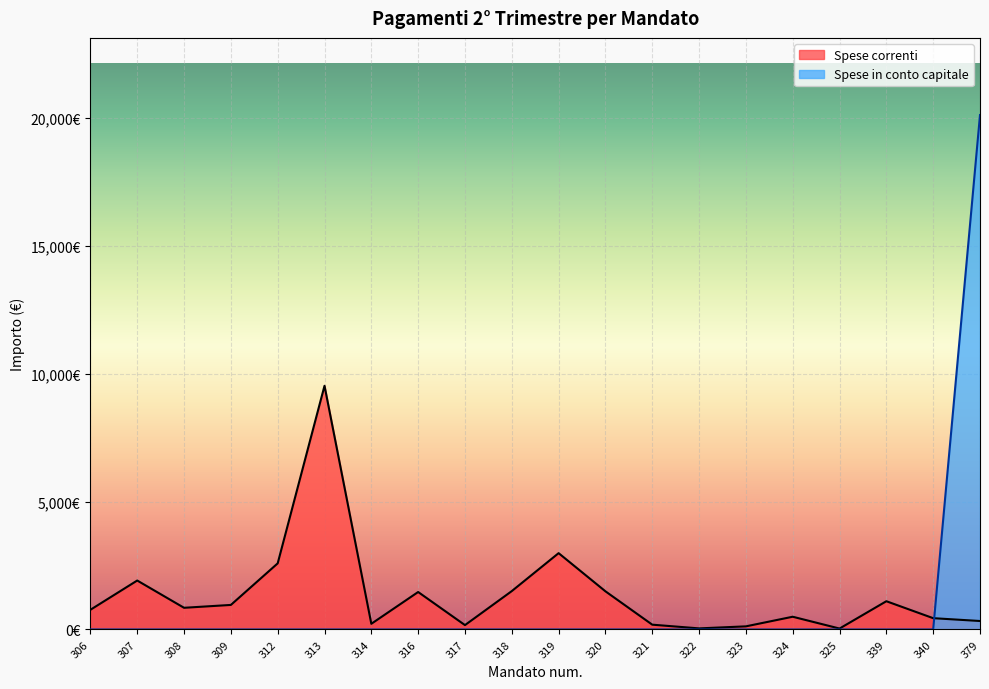

Rank the series by their average value, from lowest to highest.

Spese in conto capitale, Spese correnti